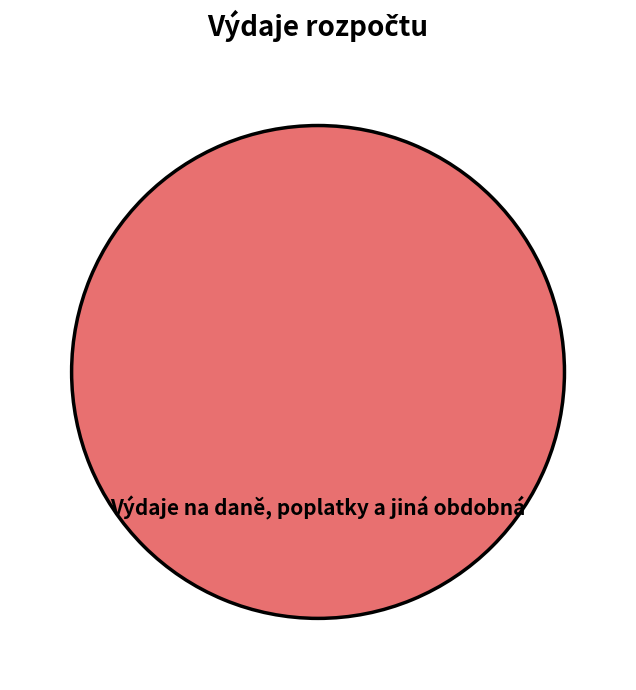

True or false: Výdaje na daně, poplatky a jiná obdobná accounts for 100% of the total.

True